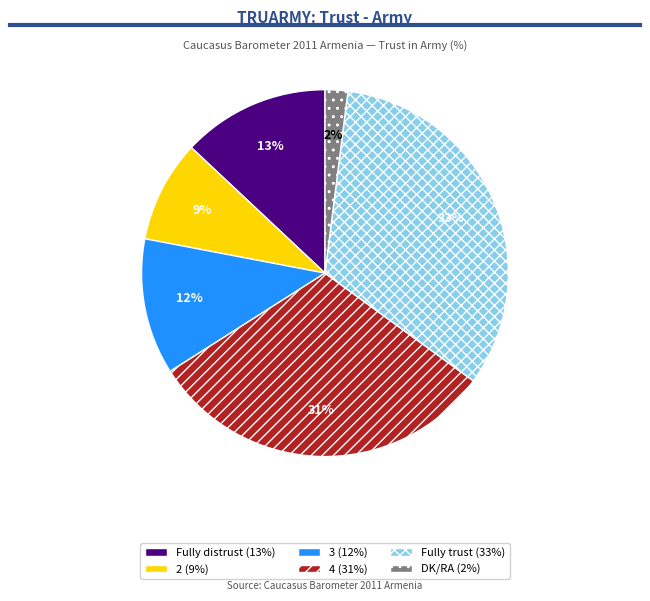

Count the number of slices in the pie.

6